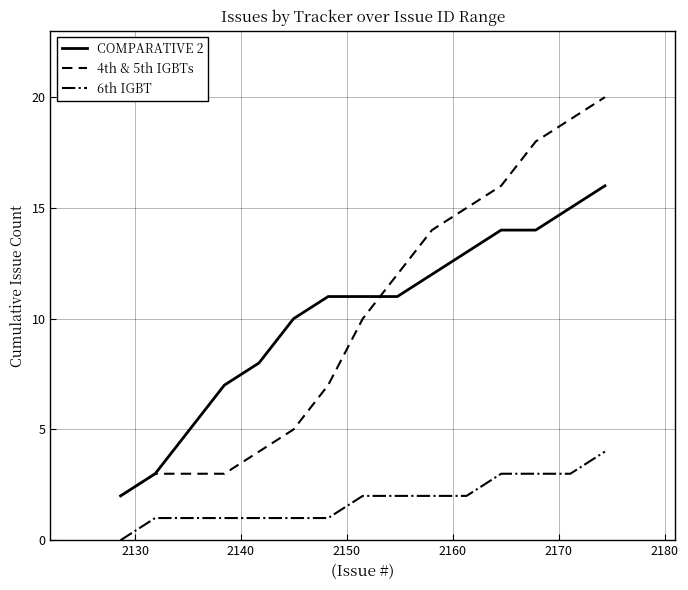

How many lines are shown in the chart?

3